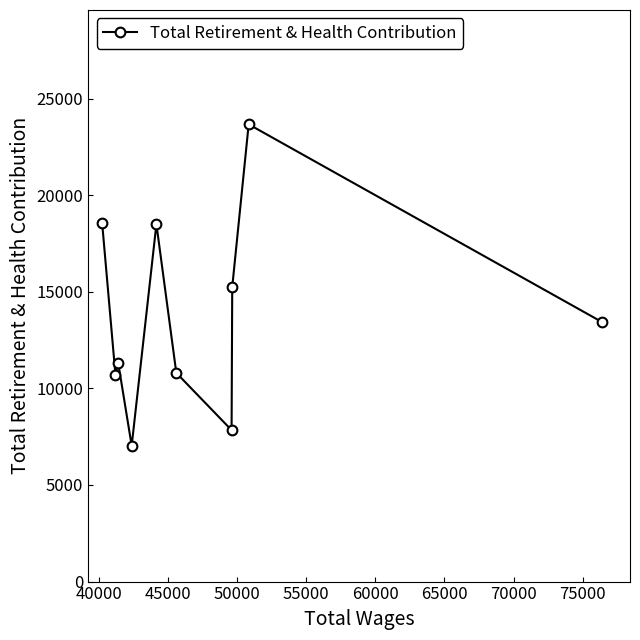

What is the average value?

13710